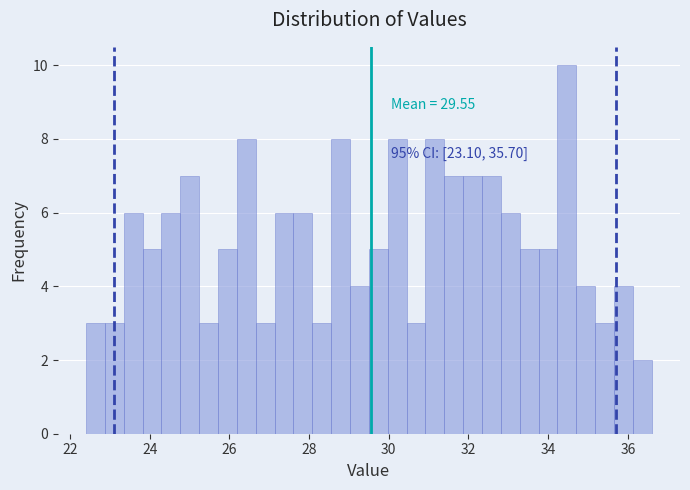

Around what value on the x-axis is the tallest bar? Give the approximate position of its centre, as read against the axis.

34.4